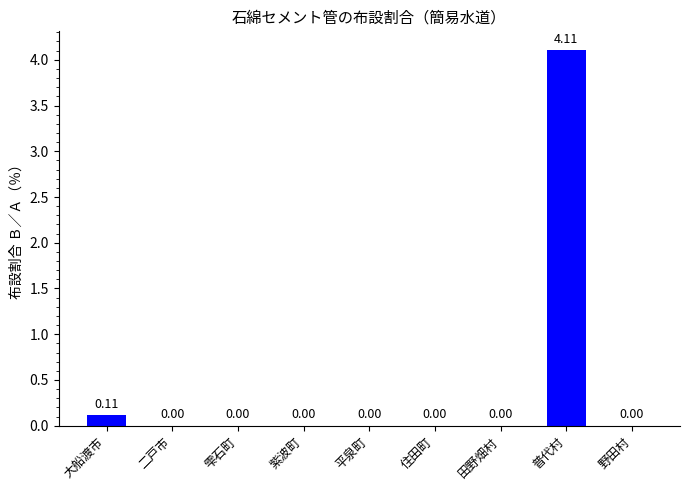

At which label is the value closest to 2?

大船渡市